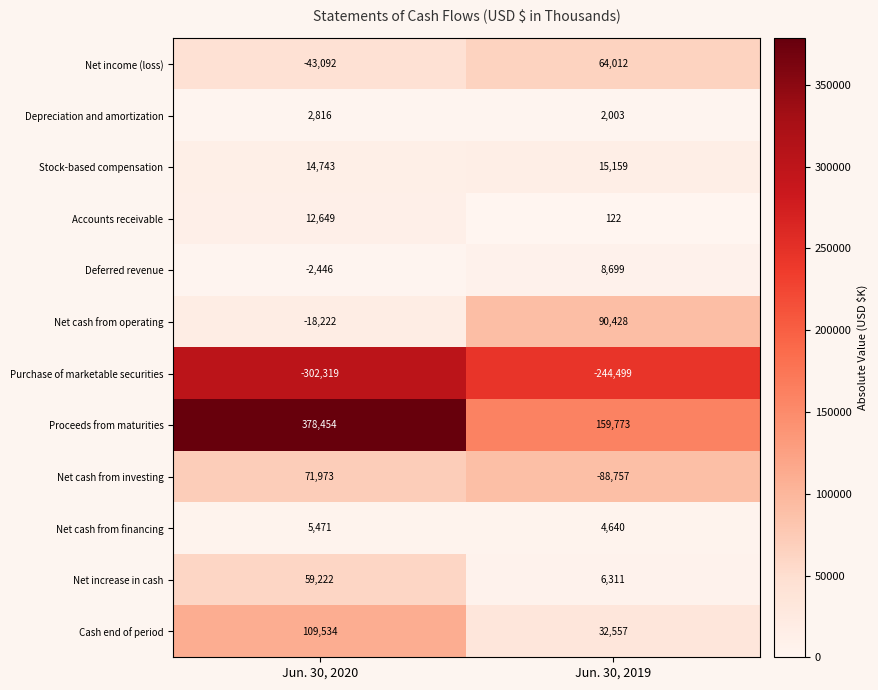

Rank the series at Jun. 30, 2019 from lowest to highest value.

Purchase of marketable securities, Net cash from investing, Accounts receivable, Depreciation and amortization, Net cash from financing, Net increase in cash, Deferred revenue, Stock-based compensation, Cash end of period, Net income (loss), Net cash from operating, Proceeds from maturities